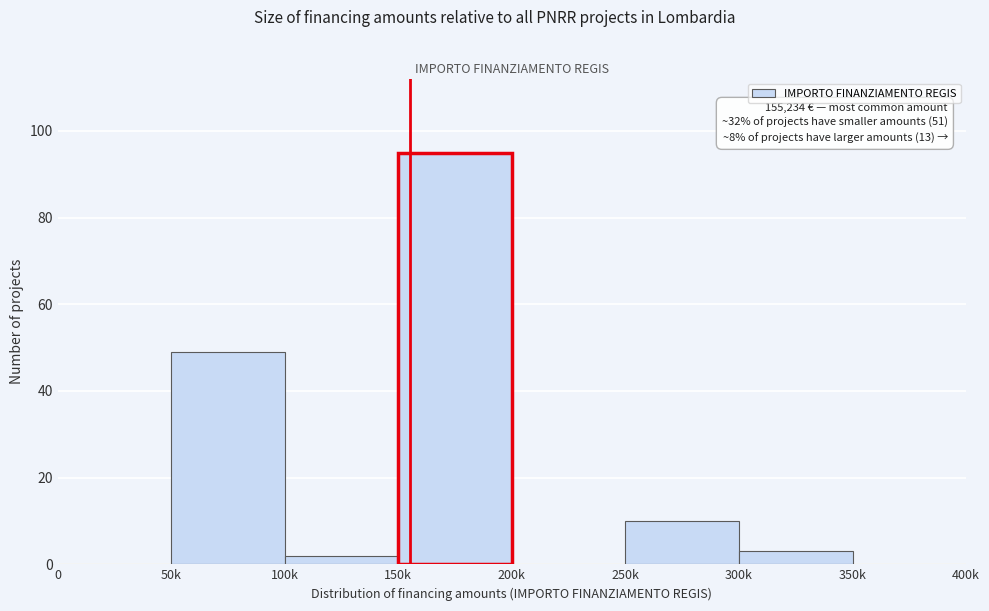

Reading left to right, what are all the values shown in this chart?

0=0	50k=49	100k=2	150k=95	200k=0	250k=10	300k=3	350k=0